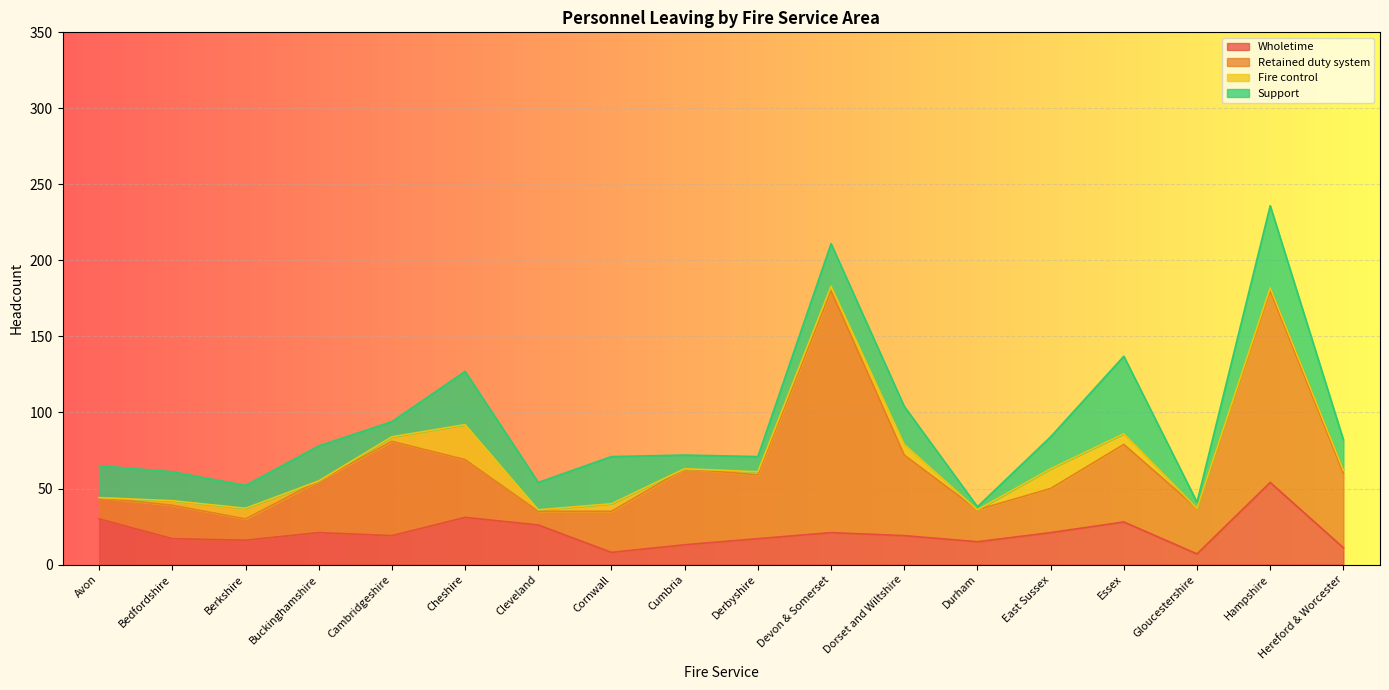

The Retained duty system series shows 30 at Gloucestershire. True or false?

True